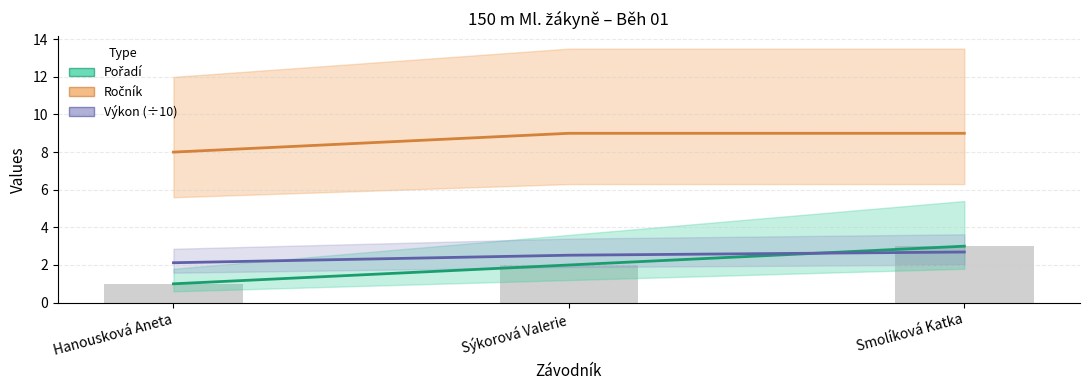

What is the lowest value of the Výkon series?

2.1